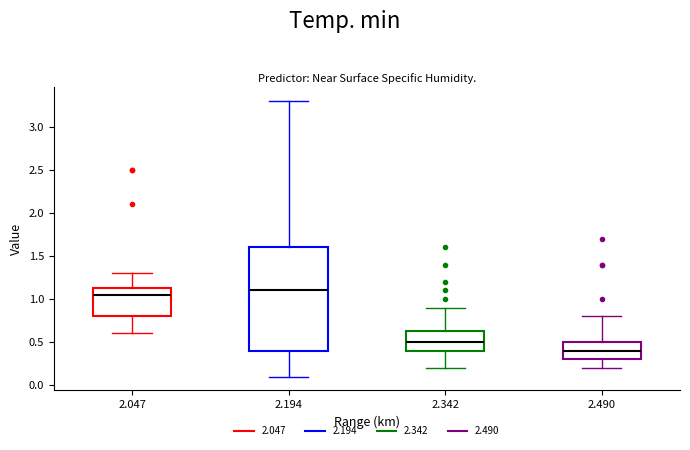

Comparing the boxes themselves (not the whiskers), which one is the tallest?

2.194